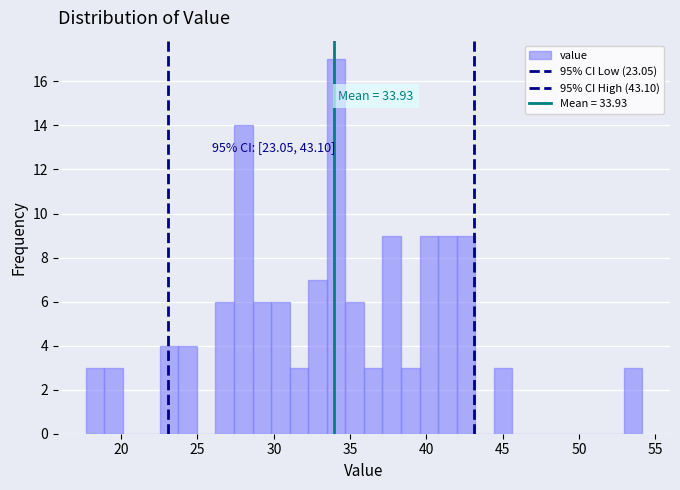

Read against the x-axis, roughly where is the centre of the tallest bar?

34.0